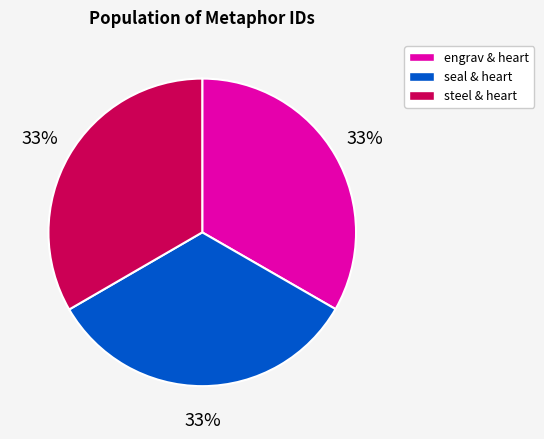

Count the number of slices in the pie.

3